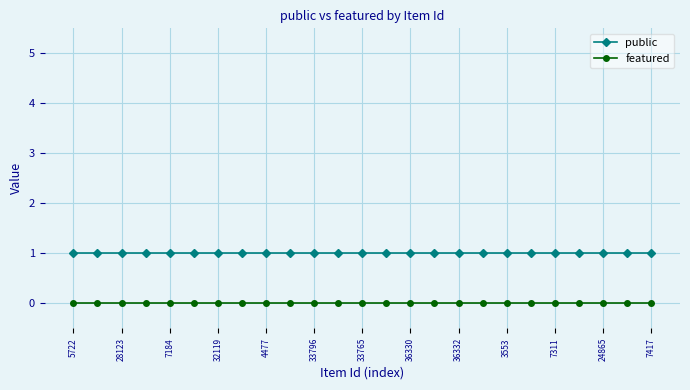

How many lines are shown in the chart?

2